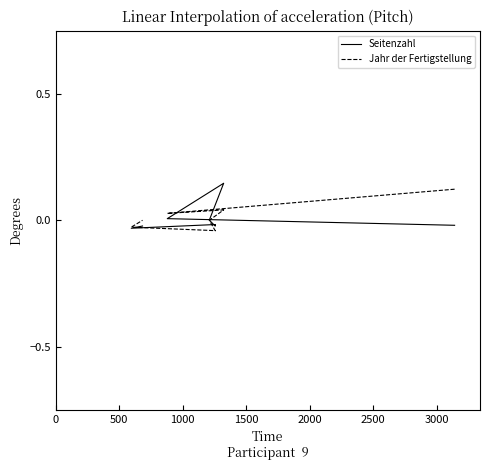

Reading right to left, what are all the values shown in this chart?

Seitenzahl: -0.0	-0.0	-0.0	-0.0	-0.0	-0.0	0.0	0.1	0.0	-0.0
Jahr der Fertigstellung: 0.0	-0.0	-0.0	-0.0	-0.0	-0.0	0.0	0.0	0.0	0.1